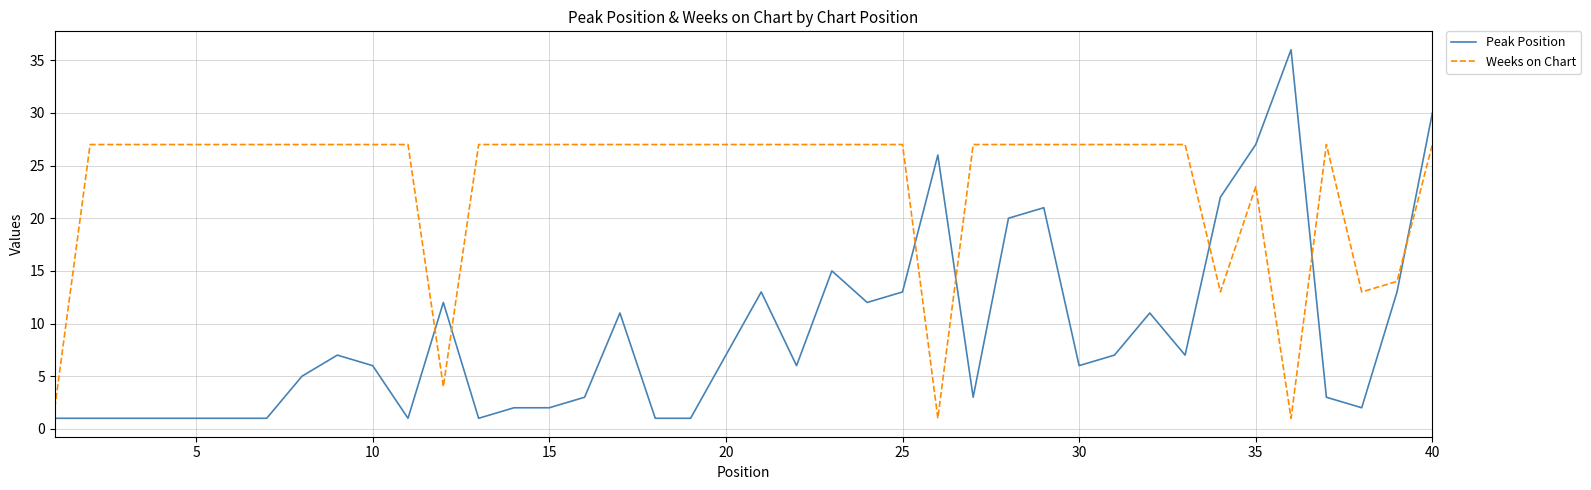

Rank the series by their maximum value, from lowest to highest.

Weeks on Chart, Peak Position